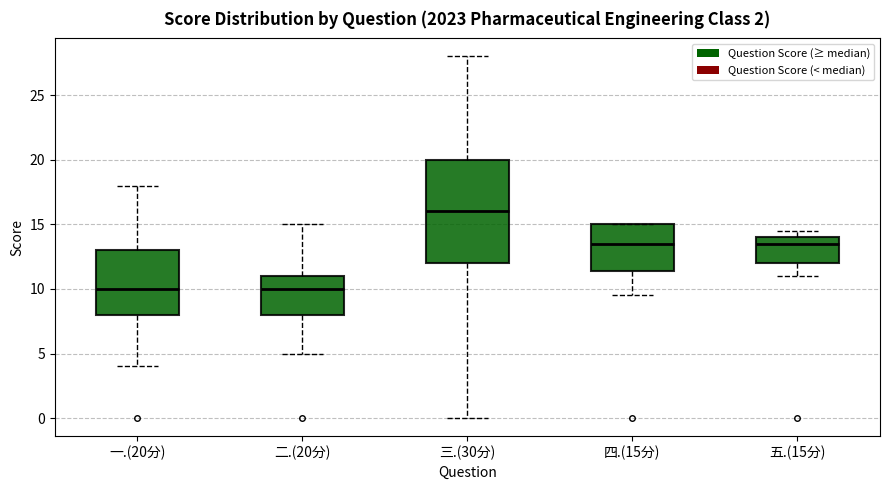

Where does the median line of the box for 二.(20分) sit on the y-axis? The values are not printed on the chart, so give them approximately, as read against the axis.

10.0